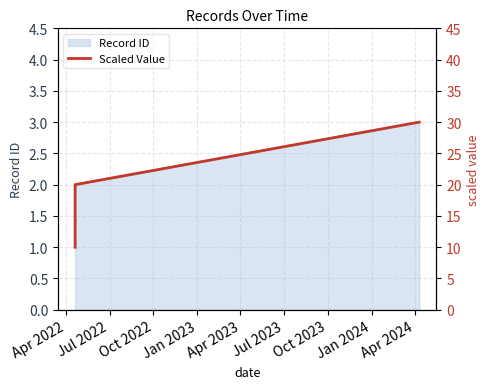

Between Oct 2022 and Jul 2022, which is larger?

Oct 2022